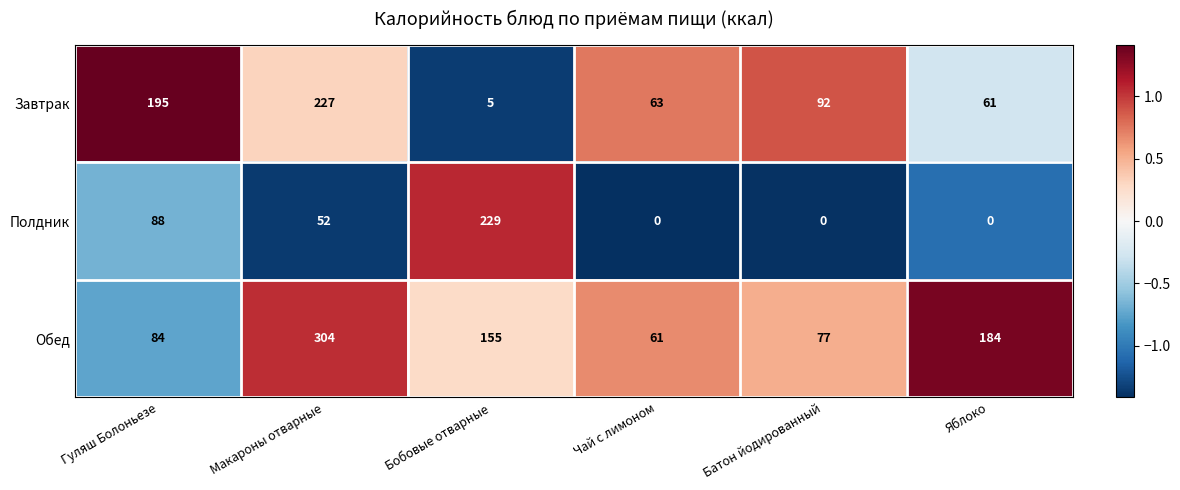

The value of Полдник at Макароны отварные is 52. True or false?

True